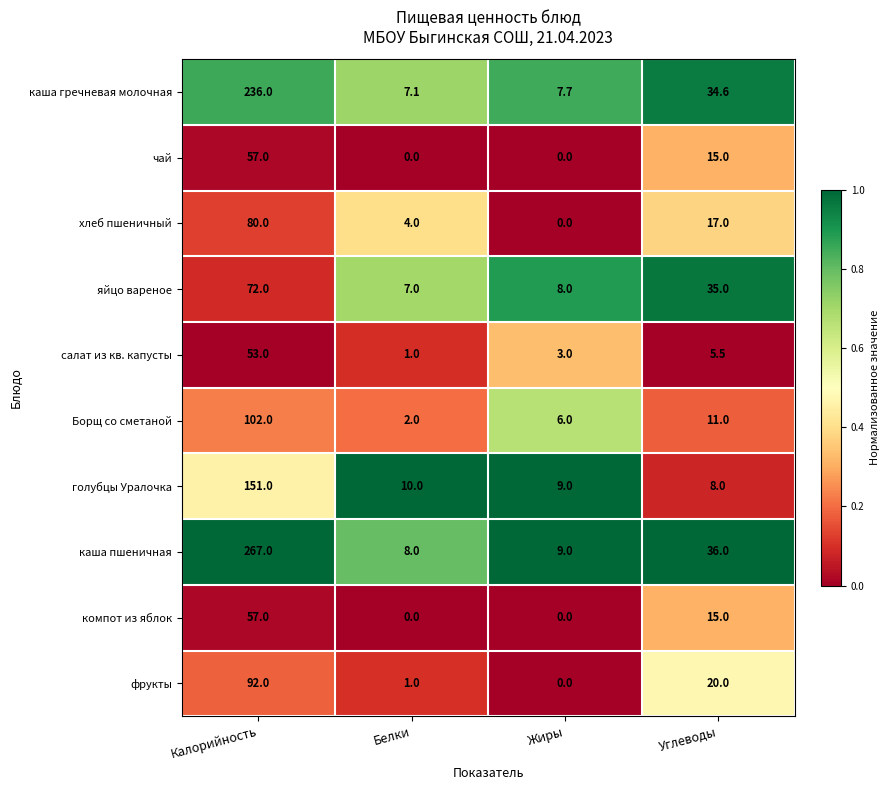

How many data points does each series have?

4